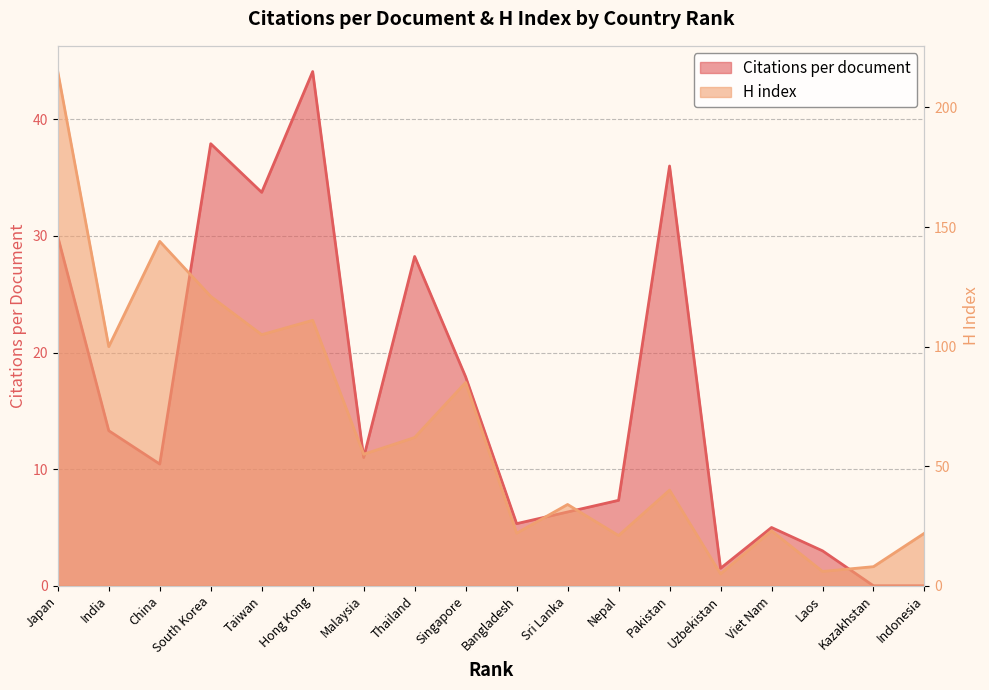

At India, list the series in order from largest to smallest.

H index, Citations per document